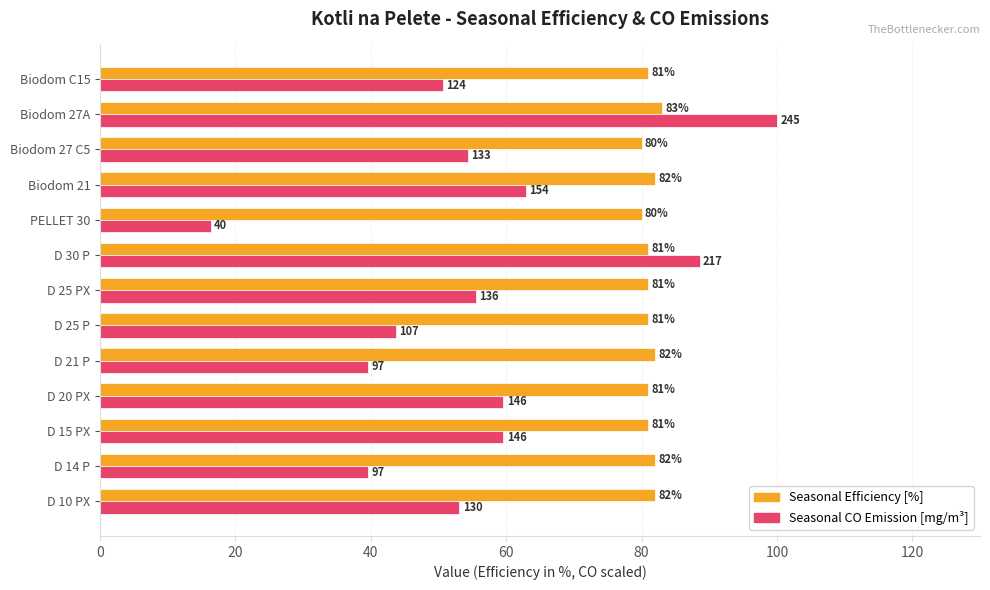

What is the spread (max minus min) of values at Biodom 27A?

17.0